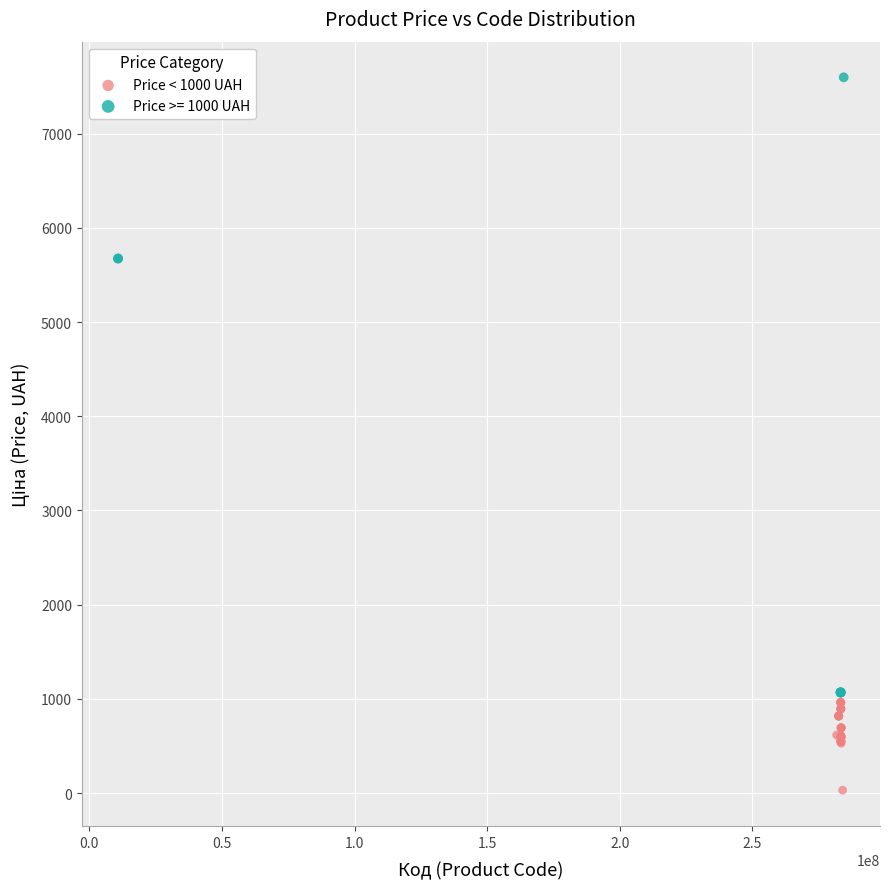

Which series contains the lowest Y value?

Price < 1000 UAH